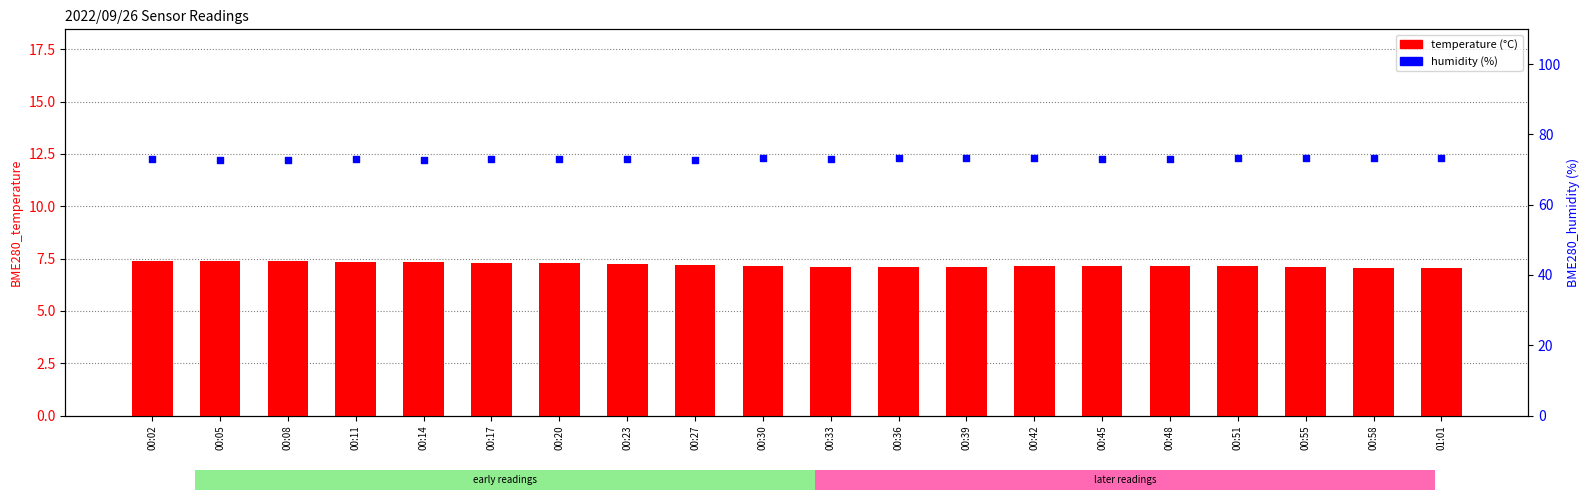

At which category is the sum across all series the highest?

00:02